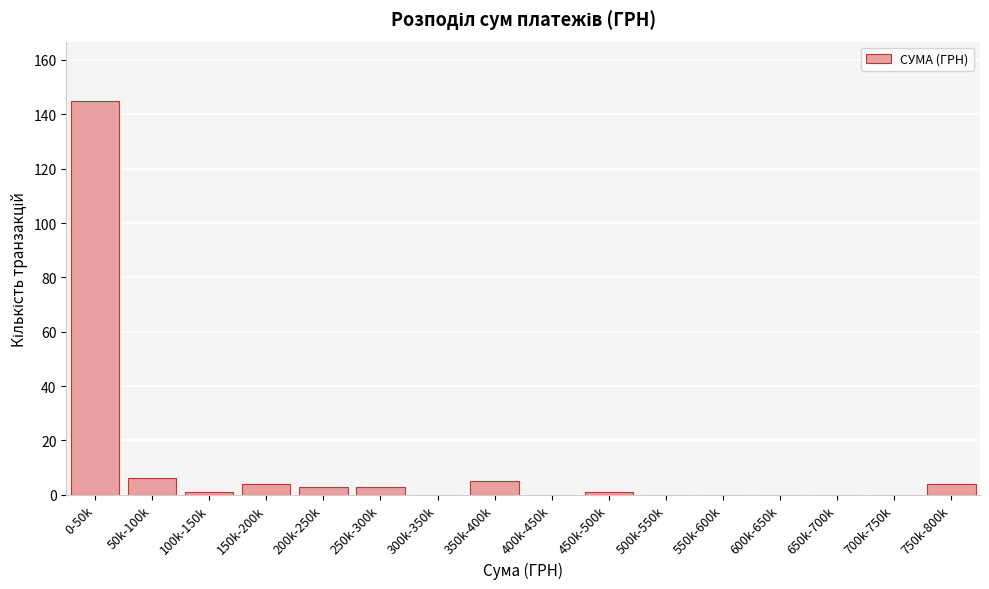

Reading left to right, extract all data points from this chart.

0-50k=145	50k-100k=6	100k-150k=1	150k-200k=4	200k-250k=3	250k-300k=3	300k-350k=0	350k-400k=5	400k-450k=0	450k-500k=1	500k-550k=0	550k-600k=0	600k-650k=0	650k-700k=0	700k-750k=0	750k-800k=4